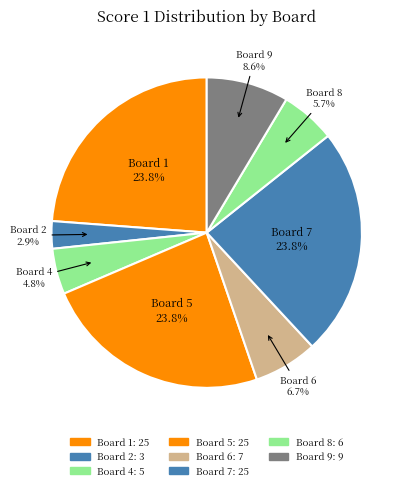

Count the number of slices in the pie.

8